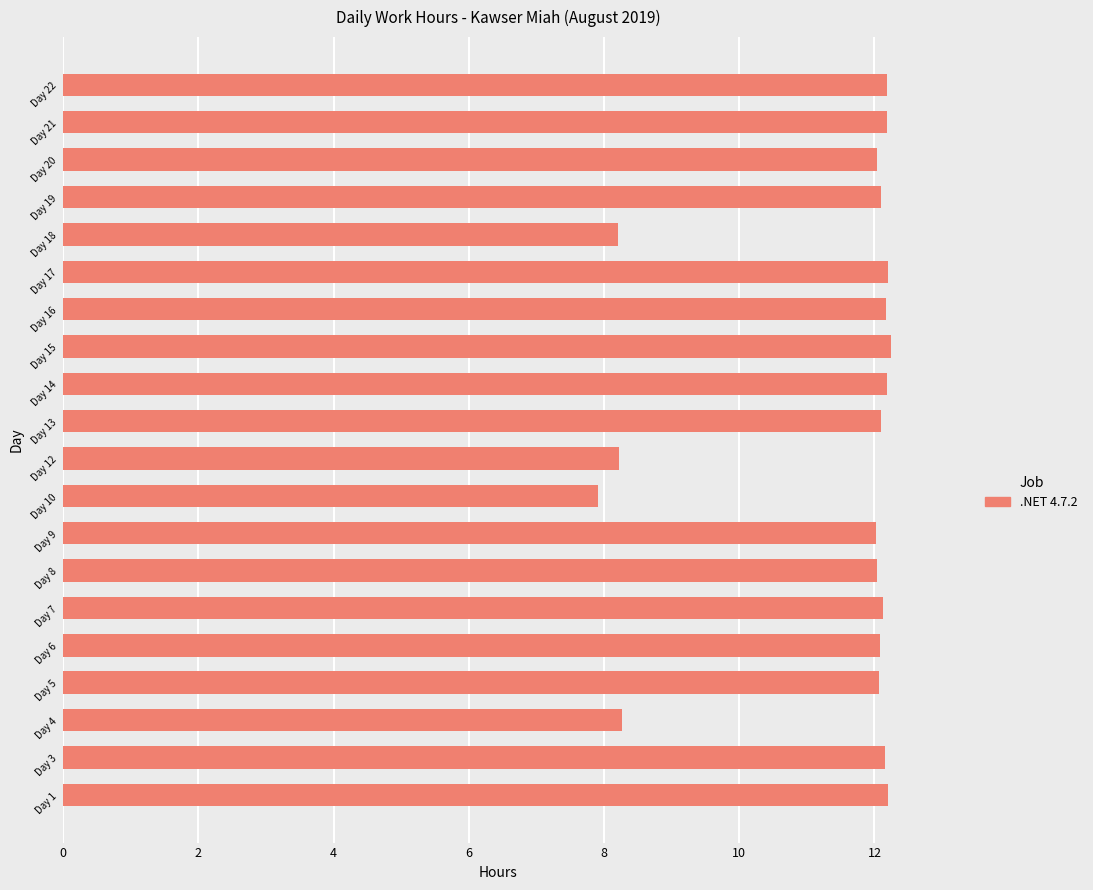

What is the smallest value displayed?

7.9